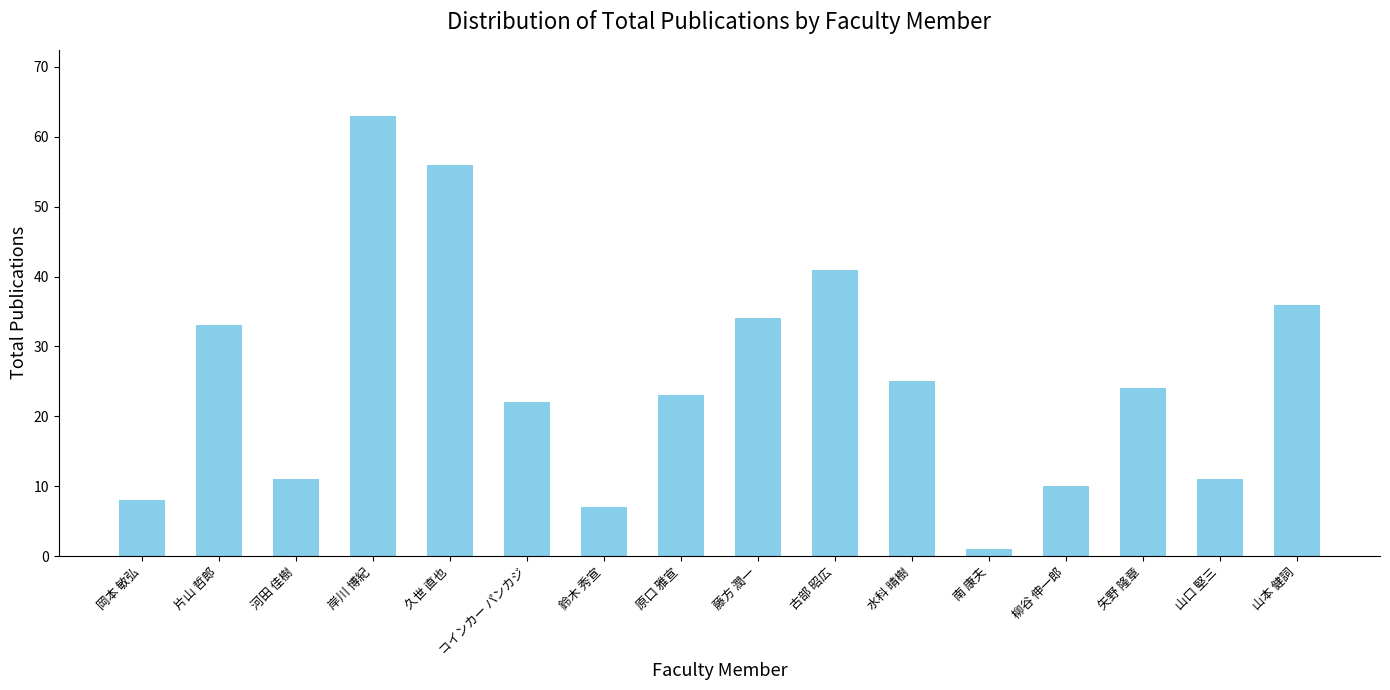

At which label is the value closest to 32?

片山 哲郎